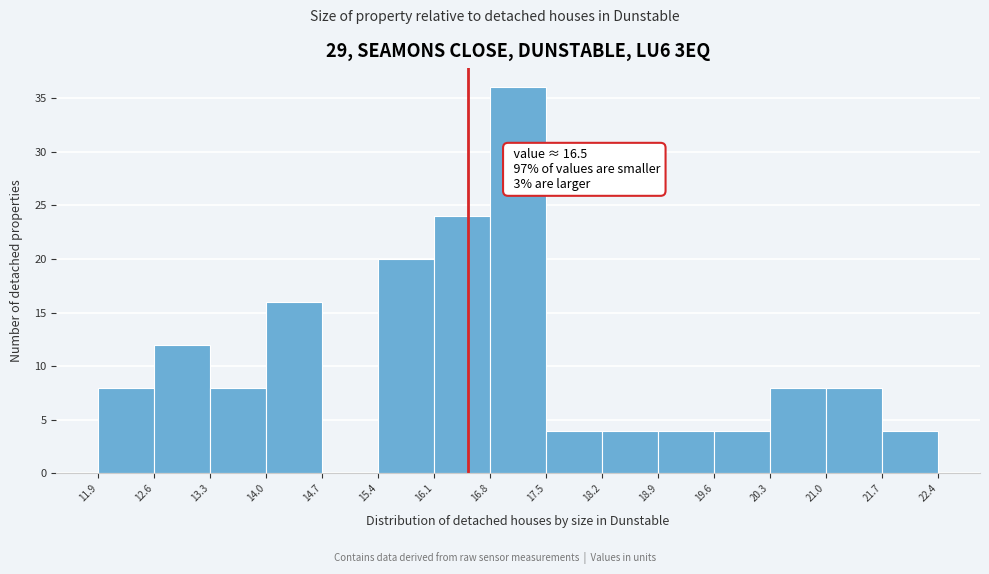

Over which range of the x-axis is the bar tallest?

16.8 to 17.5